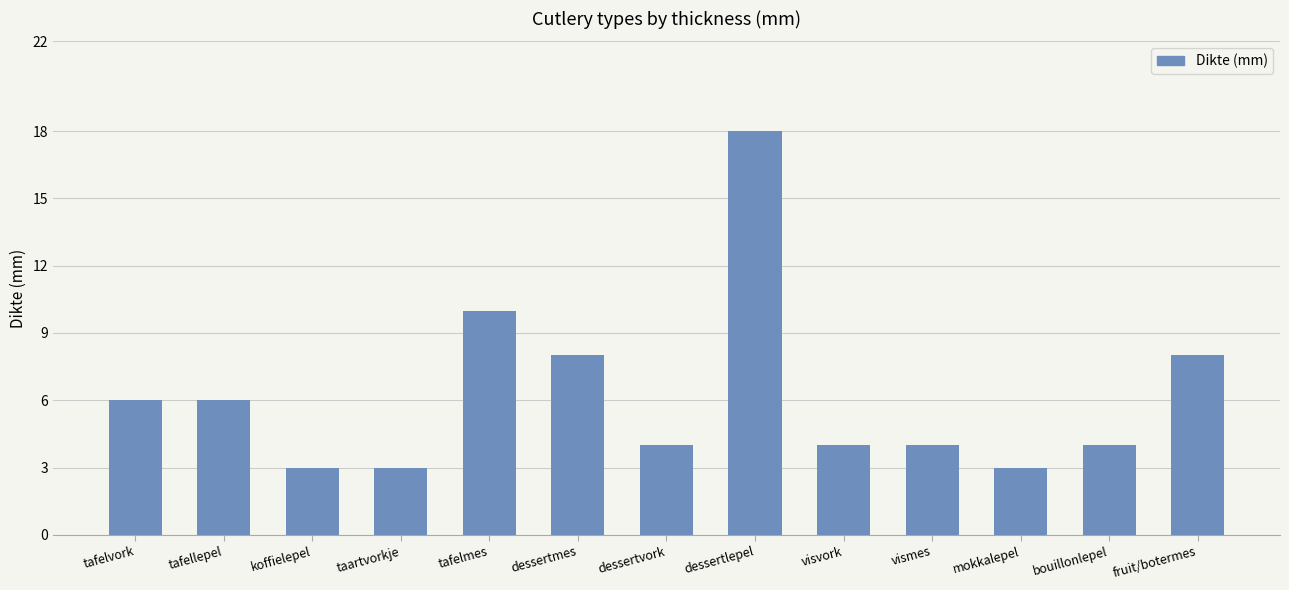

What is the change in value from koffielepel to fruit/botermes?

+5